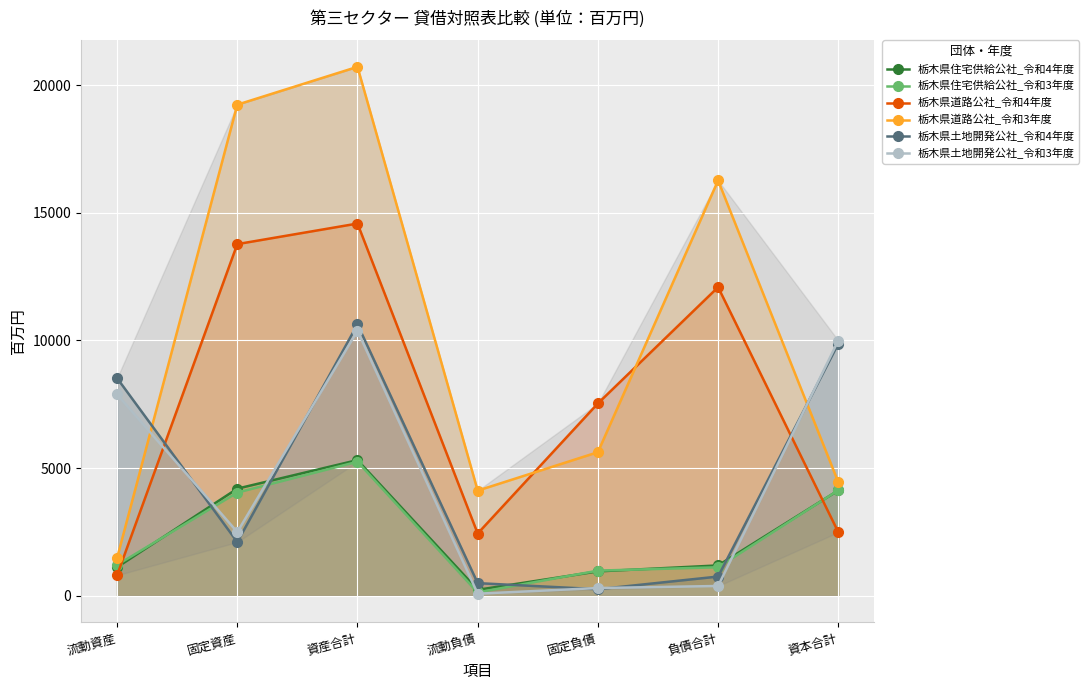

Is it true that 栃木県住宅供給公社_令和4年度 equals 1535 at 固定負債?

False